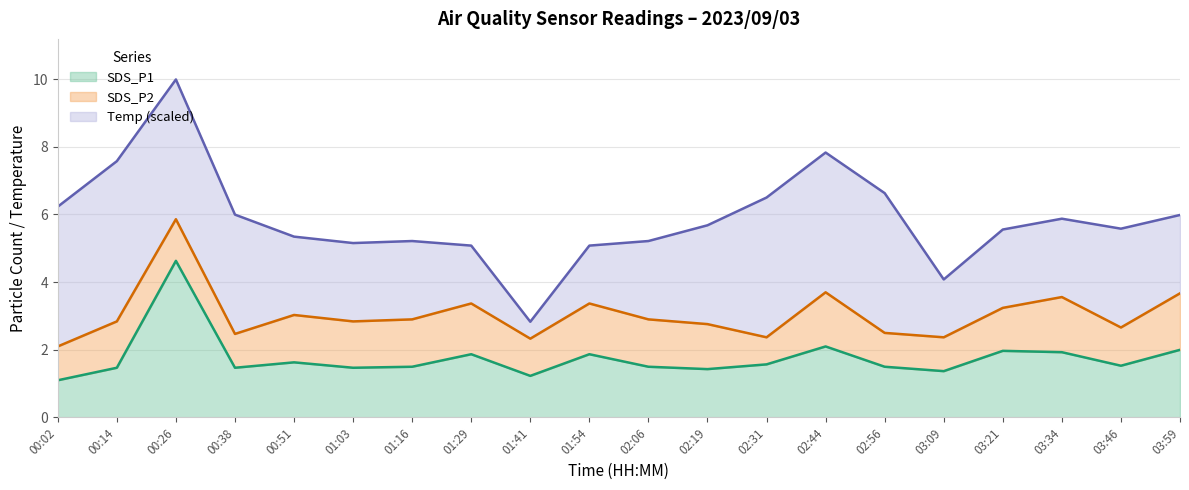

What is the difference between the SDS_P2 values at 02:44 and 01:41?

0.5